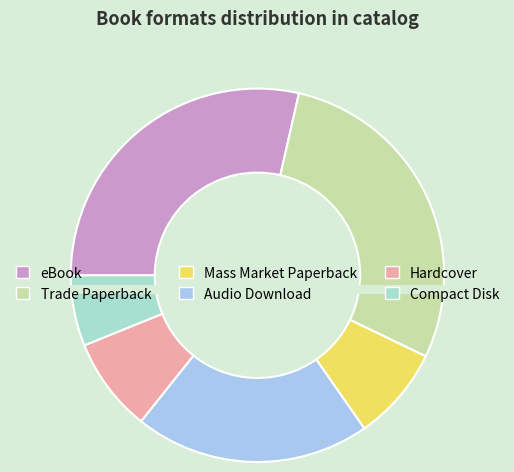

What is the total percentage of Hardcover and Compact Disk?

14.3%